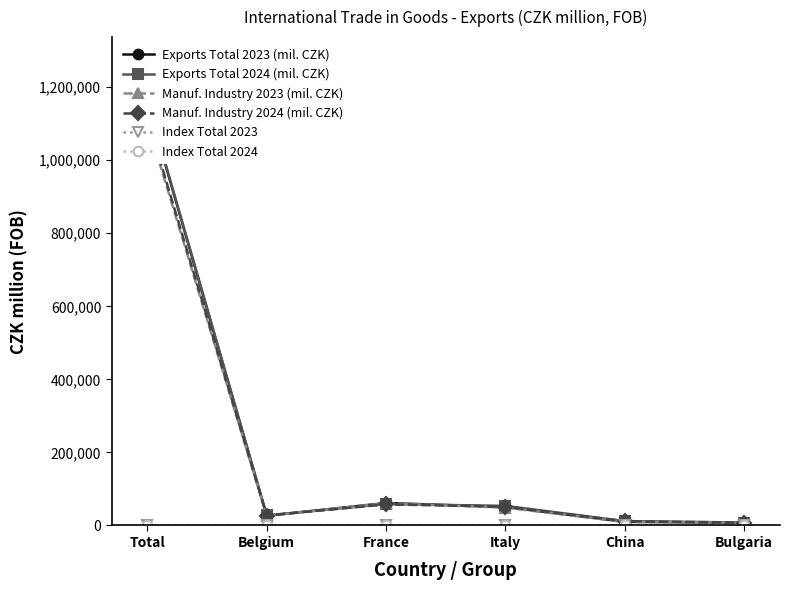

What is the sum of the Exports Total 2024 (mil. CZK) values at Total and Belgium?

1190404.0